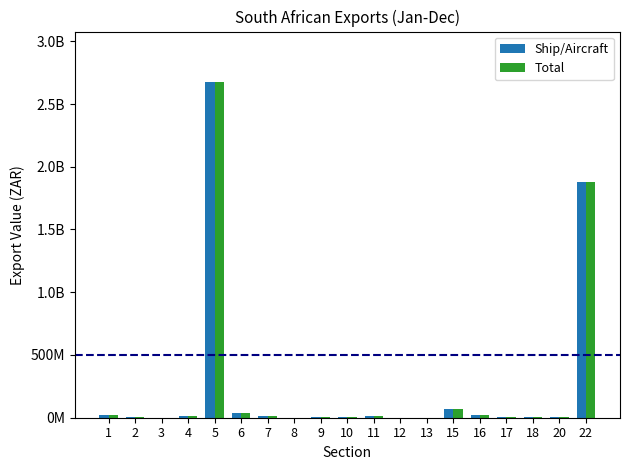

What are all the series names shown in the legend?

Ship/Aircraft, Total